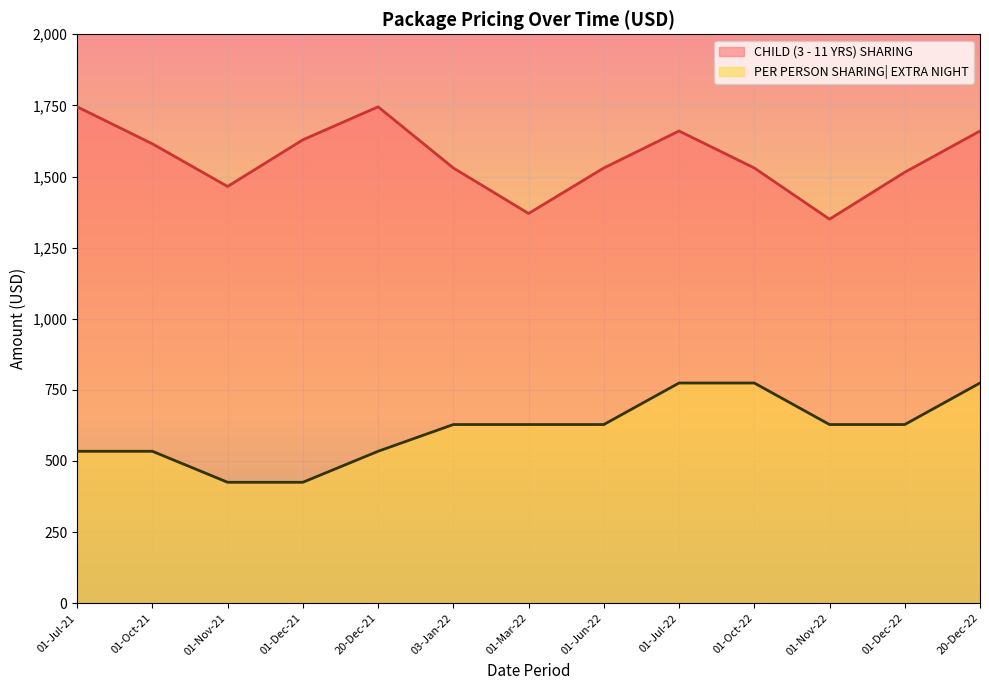

What are all the series names shown in the legend?

CHILD (3 - 11 YRS) SHARING, PER PERSON SHARING| EXTRA NIGHT